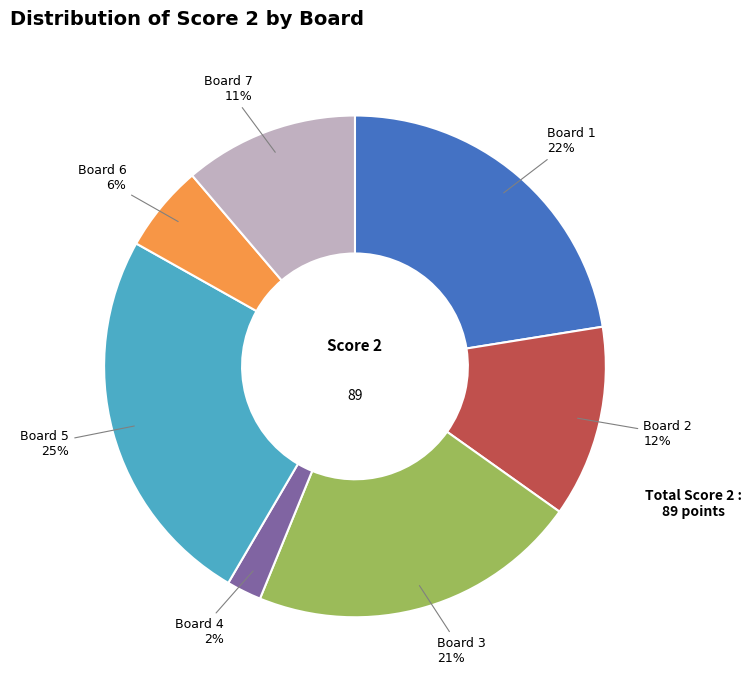

Count the number of slices in the pie.

7